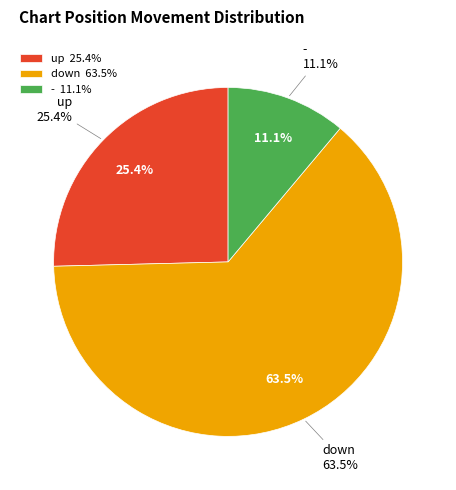

Approximately how many times larger is the value at - compared to up?

0.4